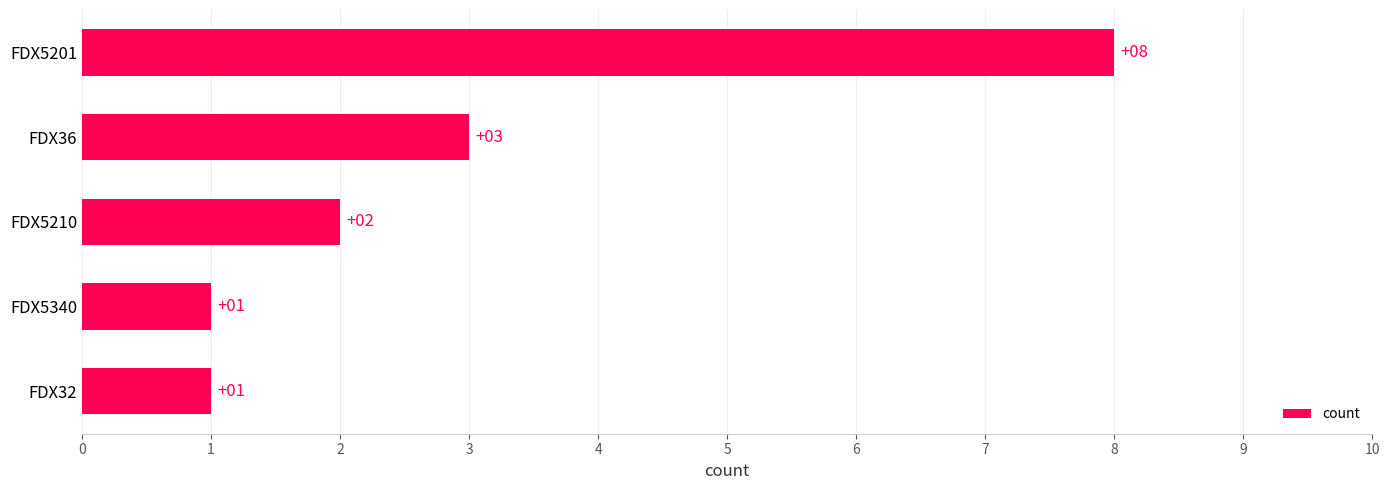

What position from the bottom is FDX5340?

2